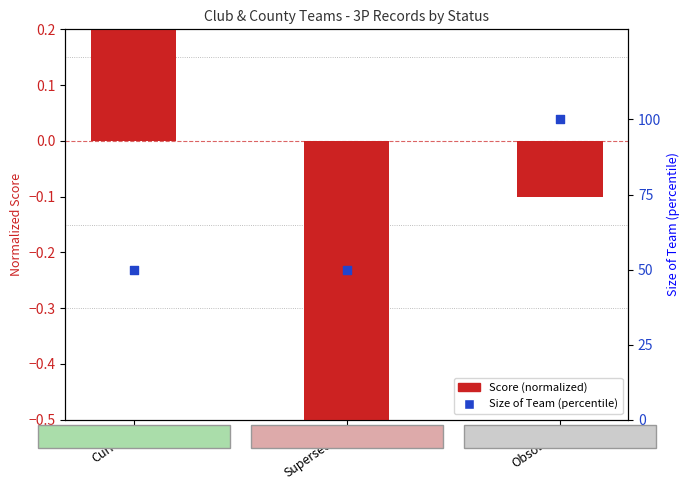

What is the total value across all series at Superseded?

49.3